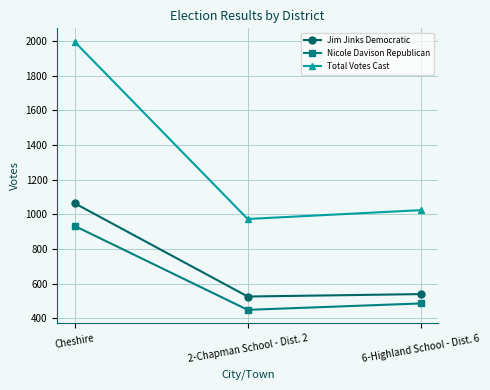

Reading right to left, extract all data points from this chart.

Jim Jinks Democratic: 6-Highland School - Dist. 6=539	2-Chapman School - Dist. 2=525	Cheshire=1064
Nicole Davison Republican: 6-Highland School - Dist. 6=485	2-Chapman School - Dist. 2=448	Cheshire=933
Total Votes Cast: 6-Highland School - Dist. 6=1024	2-Chapman School - Dist. 2=973	Cheshire=1997